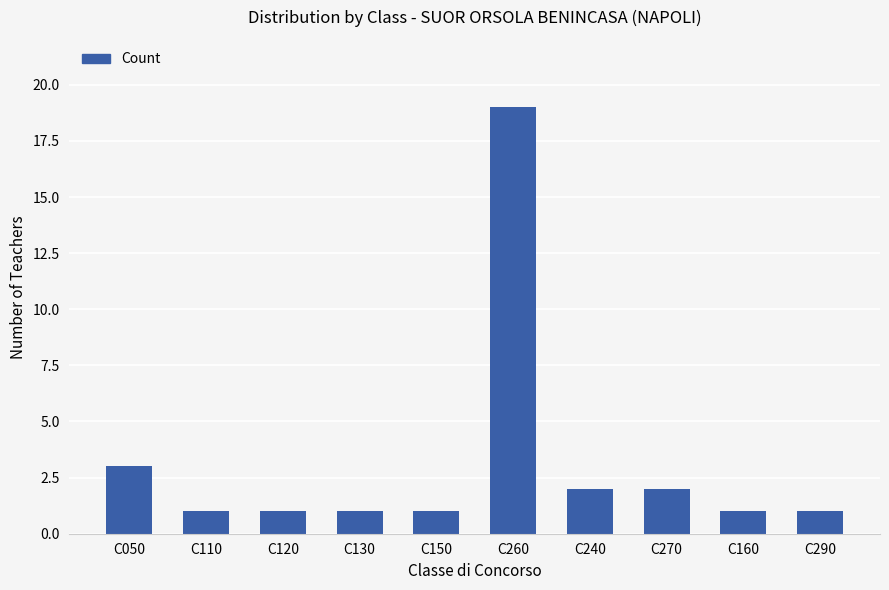

Reading left to right, list all the values displayed in this chart.

C050=3	C110=1	C120=1	C130=1	C150=1	C260=19	C240=2	C270=2	C160=1	C290=1